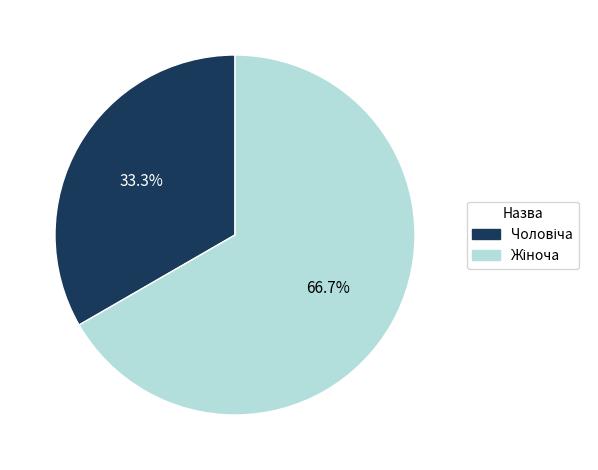

Is there a majority slice in this chart?

Yes